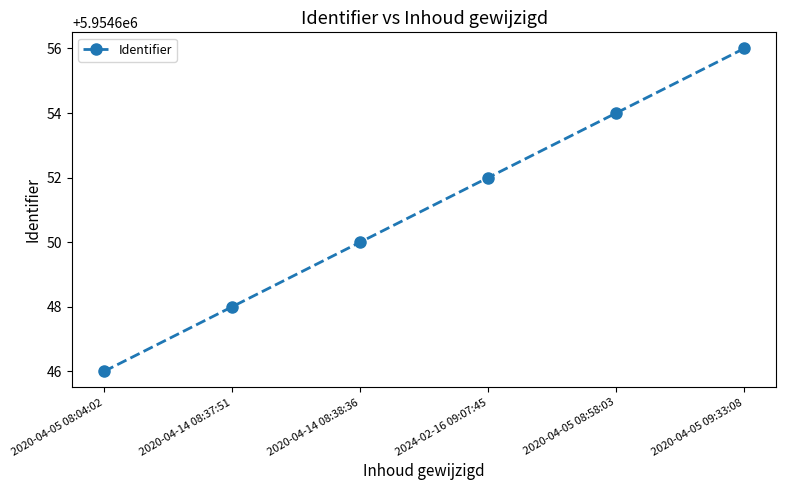

The value at 2020-04-14 08:37:51 is 3163306. True or false?

False